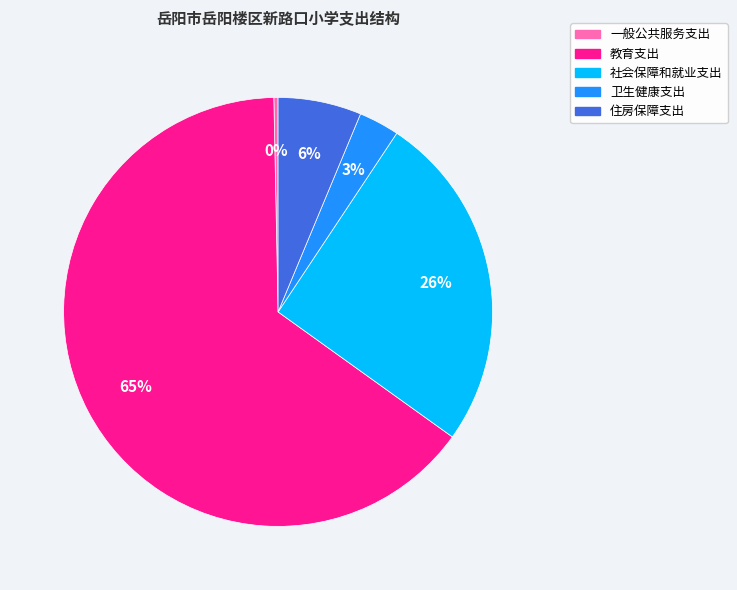

What is the smallest slice in the pie chart?

一般公共服务支出